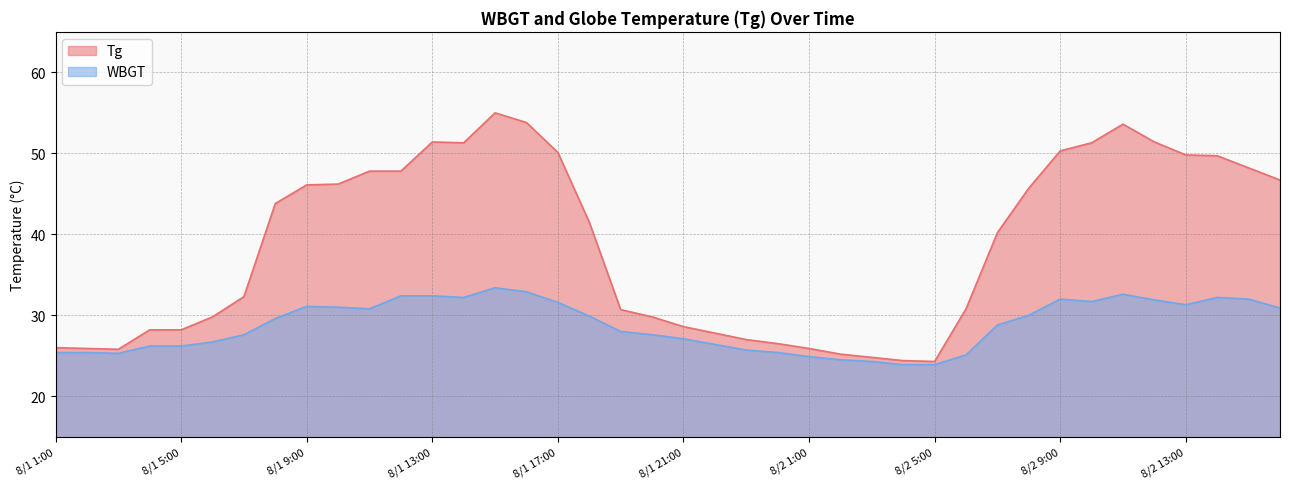

Does the chart have visible grid lines?

Yes